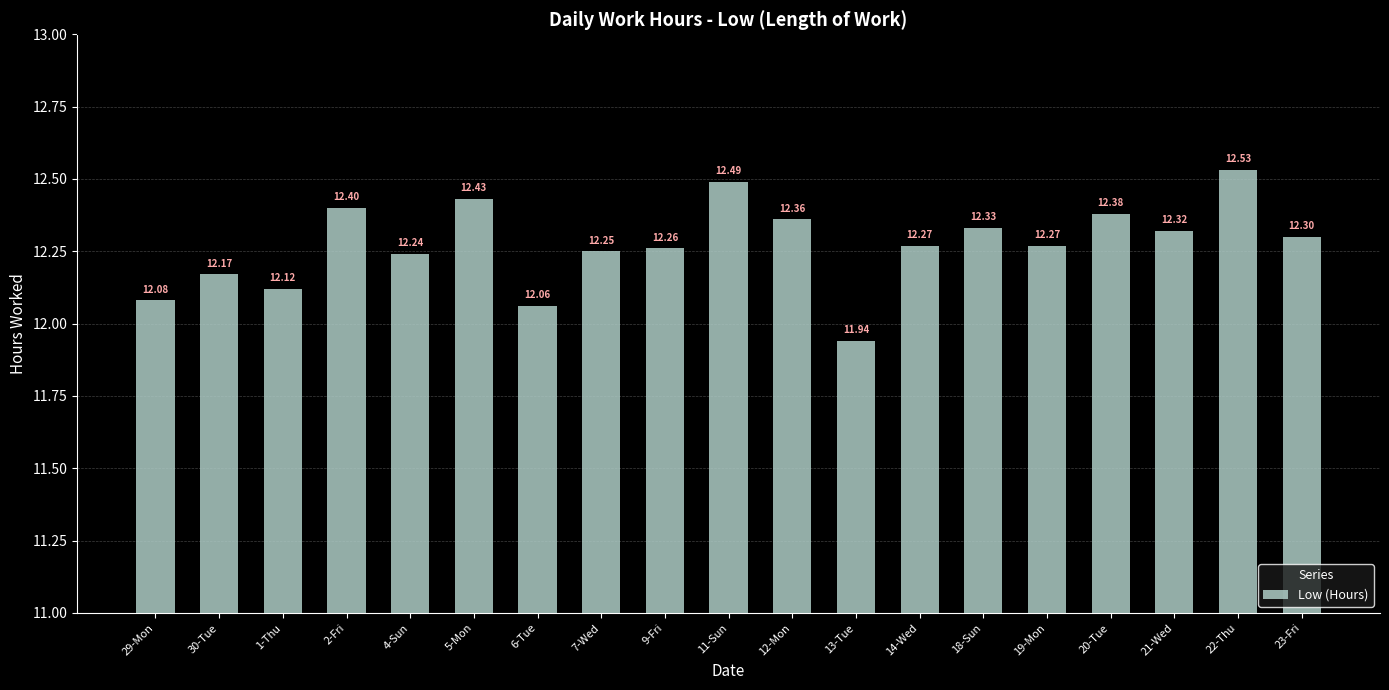

What is the ratio of the value at 4-Sun to the value at 22-Thu?

1.0